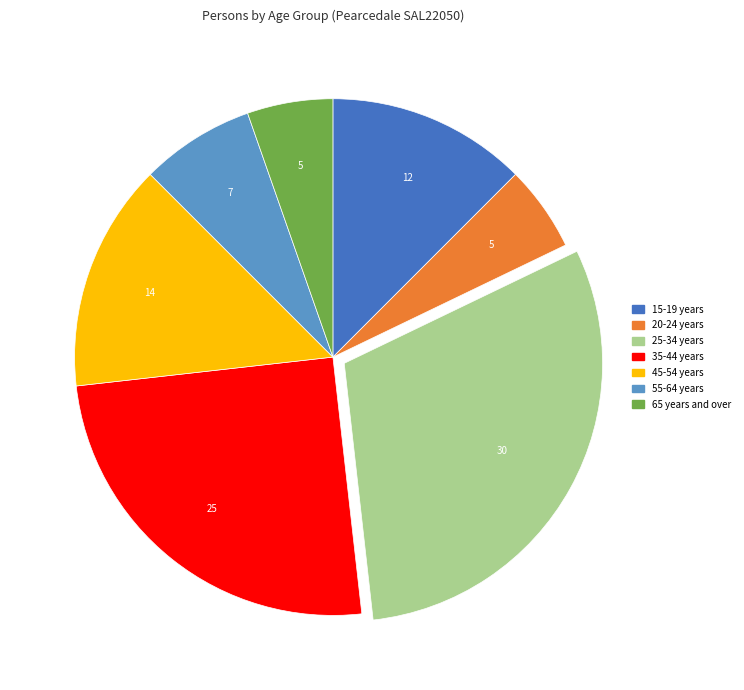

True or false: 65 years and over accounts for 5% of the total.

True